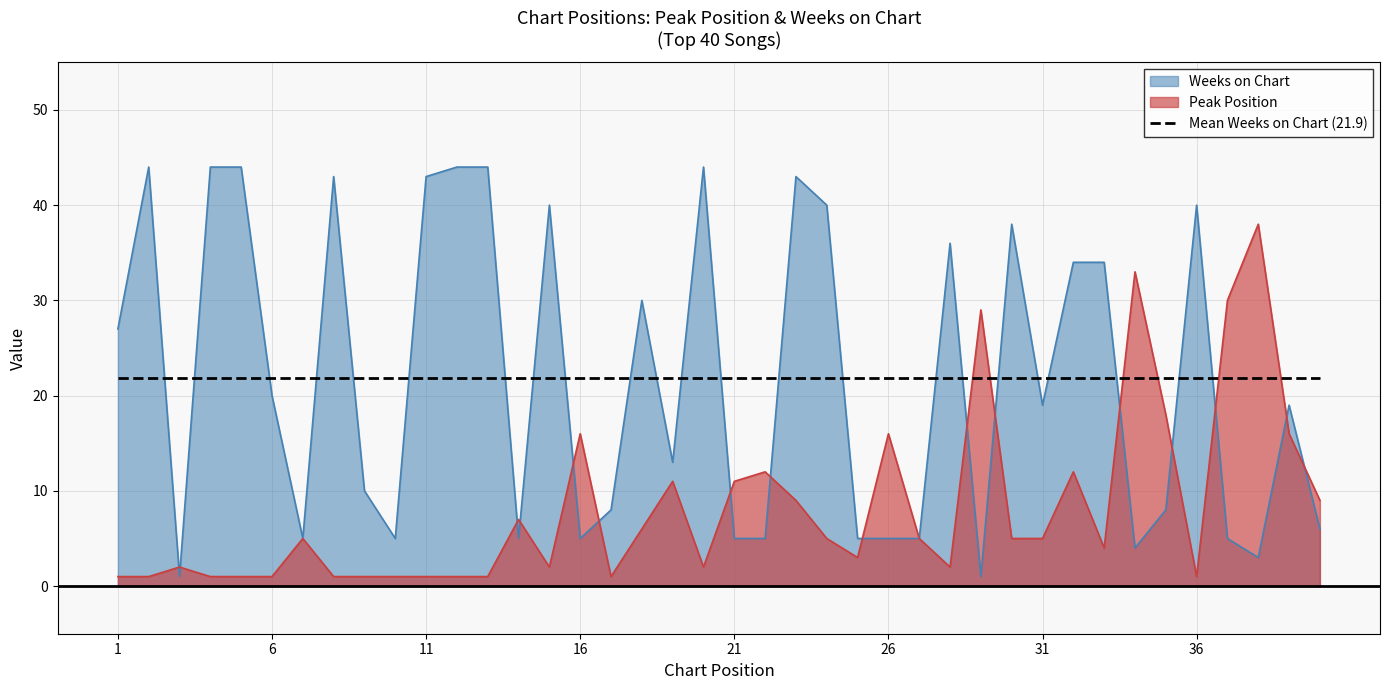

What is the smallest value displayed?

1.0